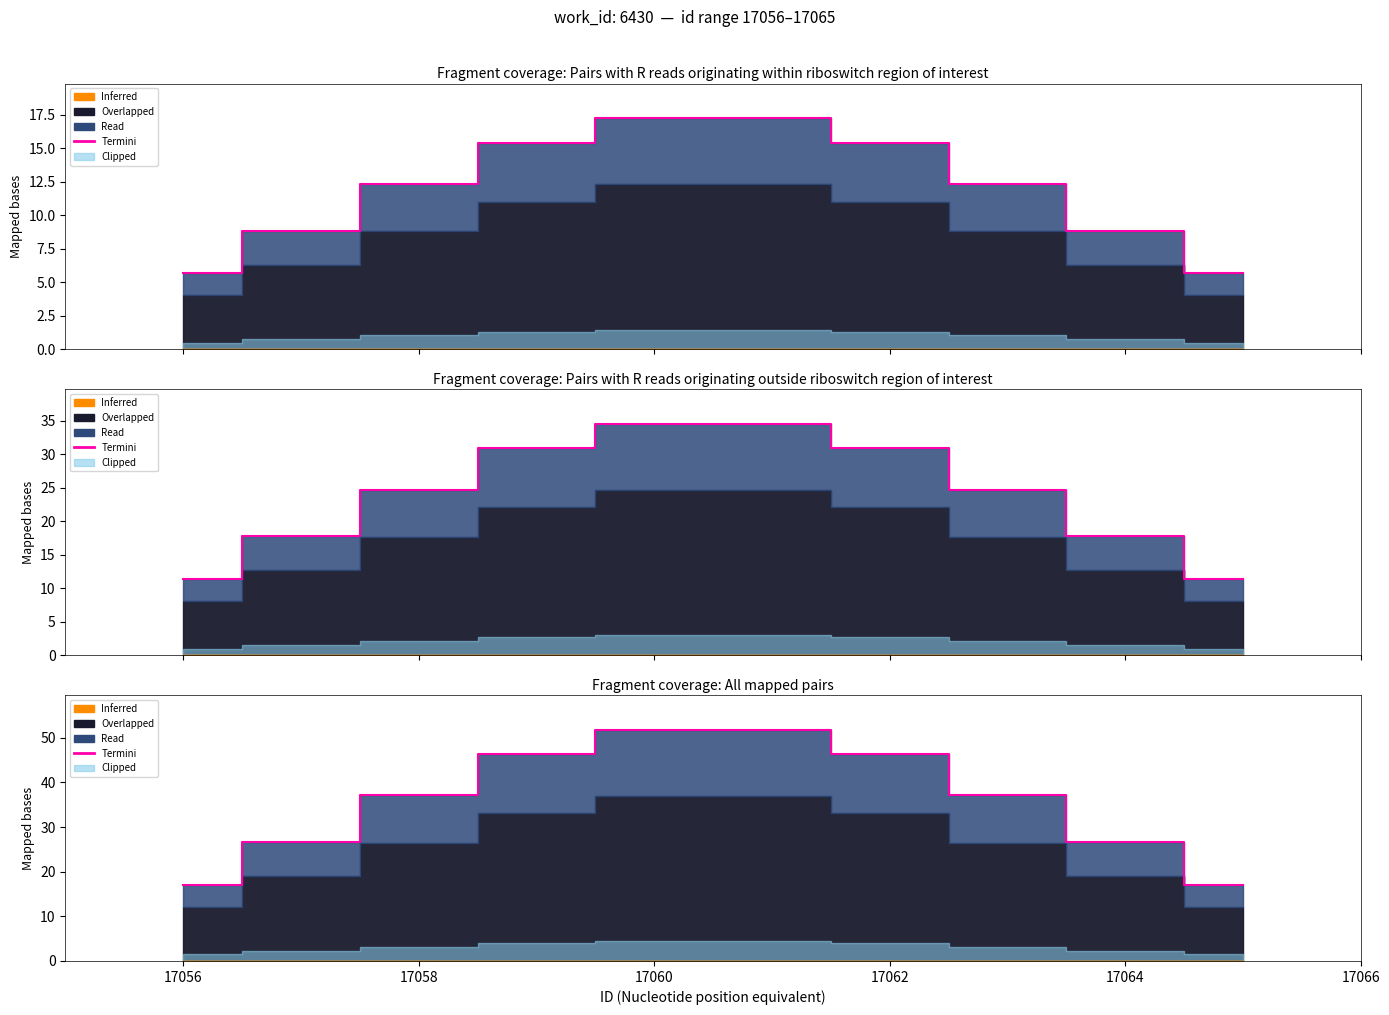

Count the number of values greater than 37.

6